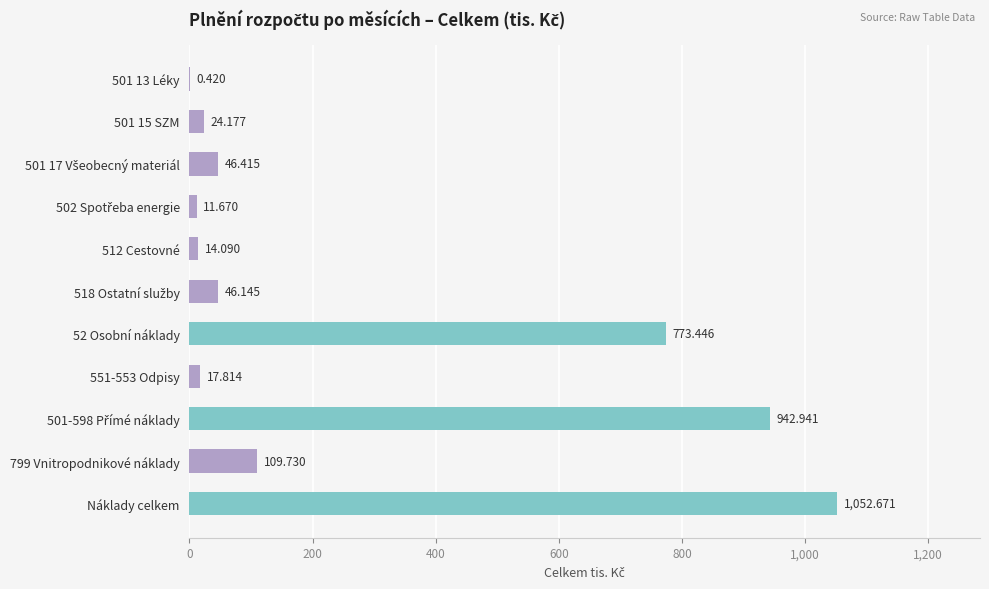

Between 501 13 Léky and Náklady celkem, which is larger?

Náklady celkem